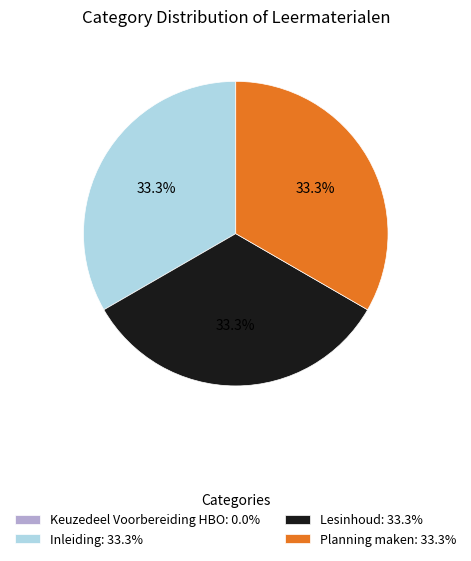

Does Inleiding: 33.3% account for over 50% of the chart?

No